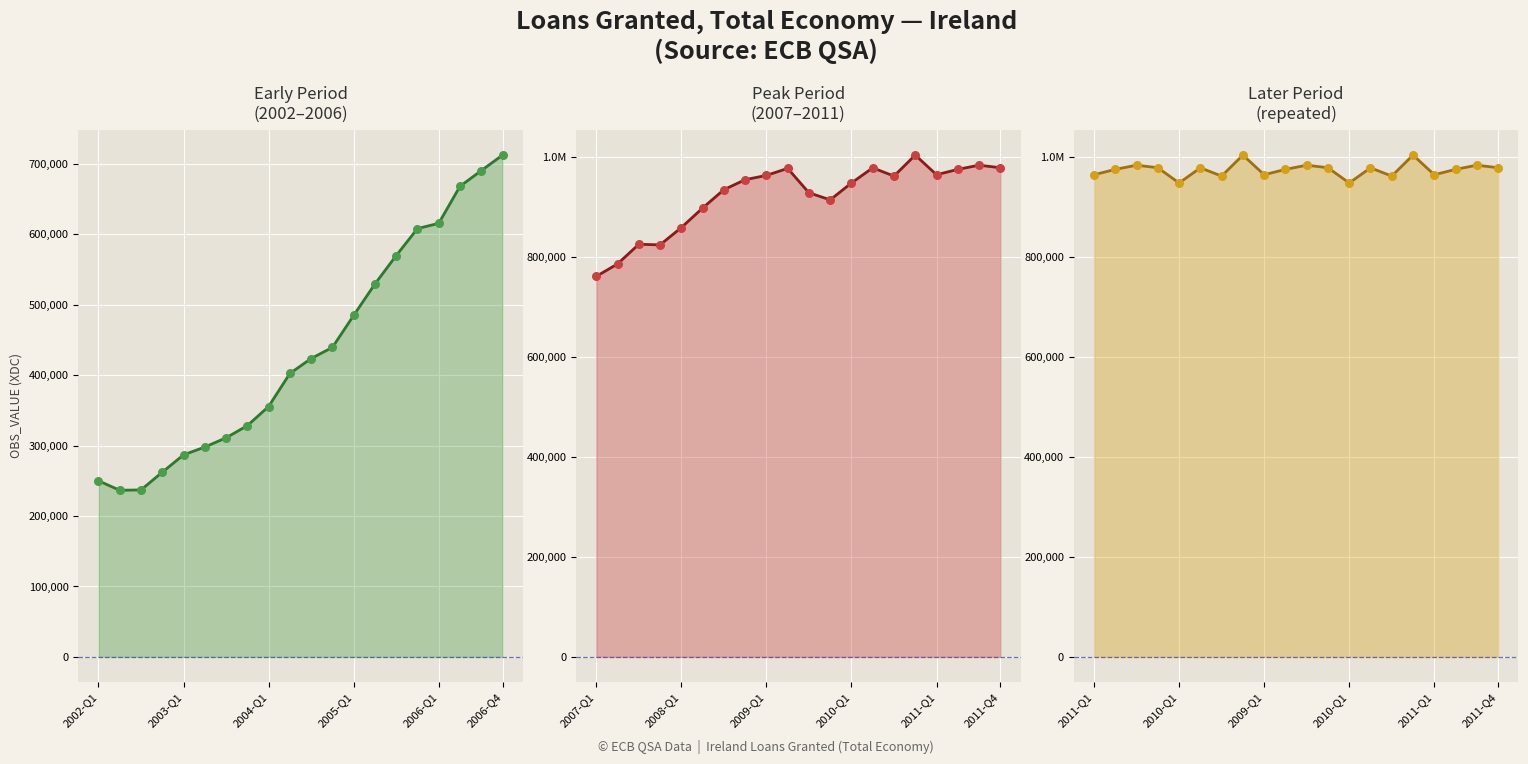

Is the value of Later Period
(repeated) at 12 greater than the value of Early Period
(2002–2006) at 15?

Yes